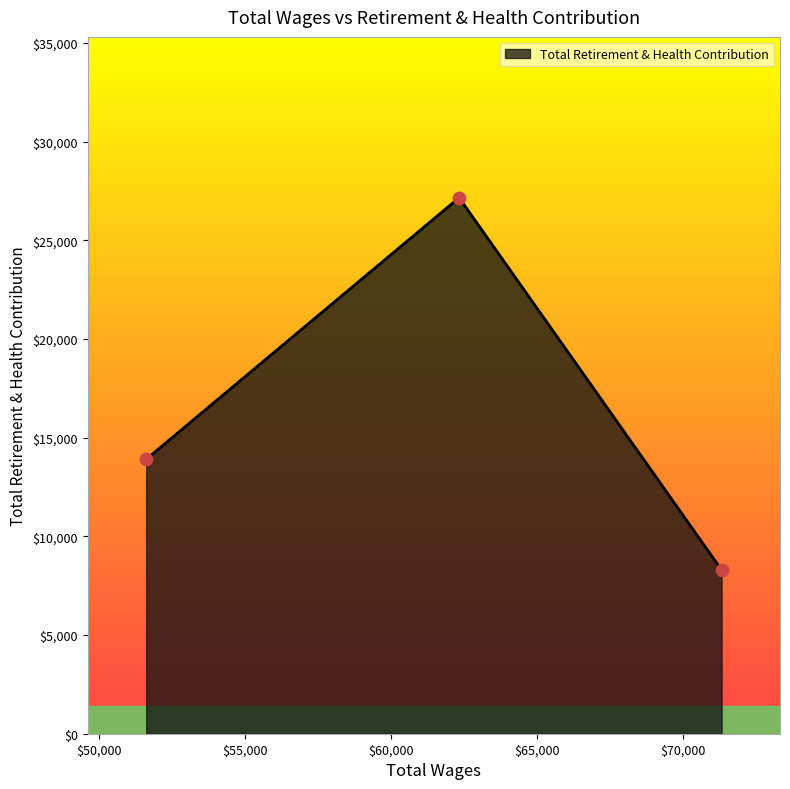

What is the smallest value displayed?

8297